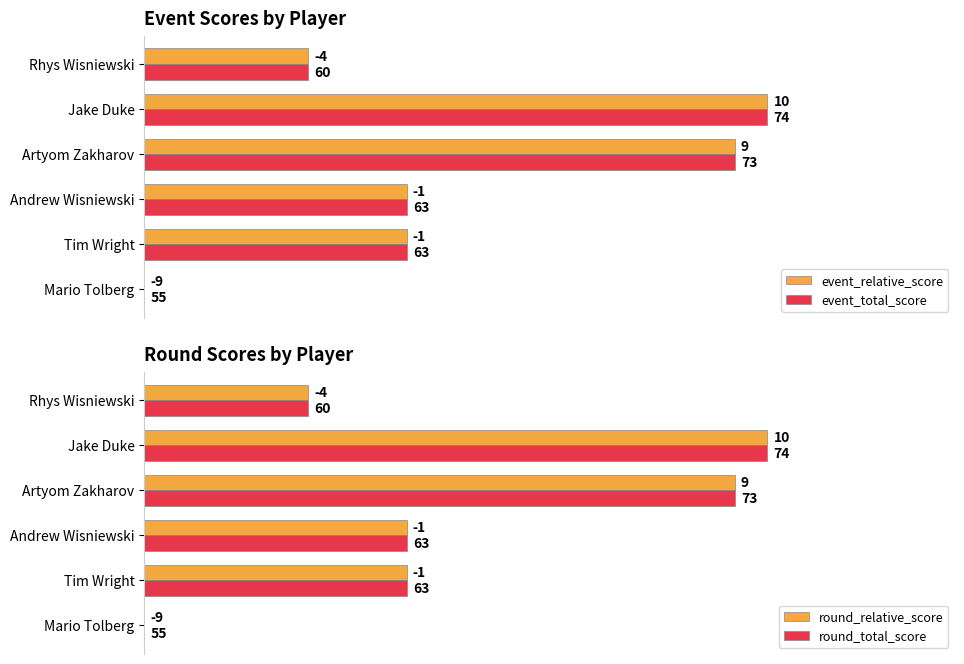

What are all the series names shown in the legend?

event_relative_score, event_total_score, round_relative_score, round_total_score